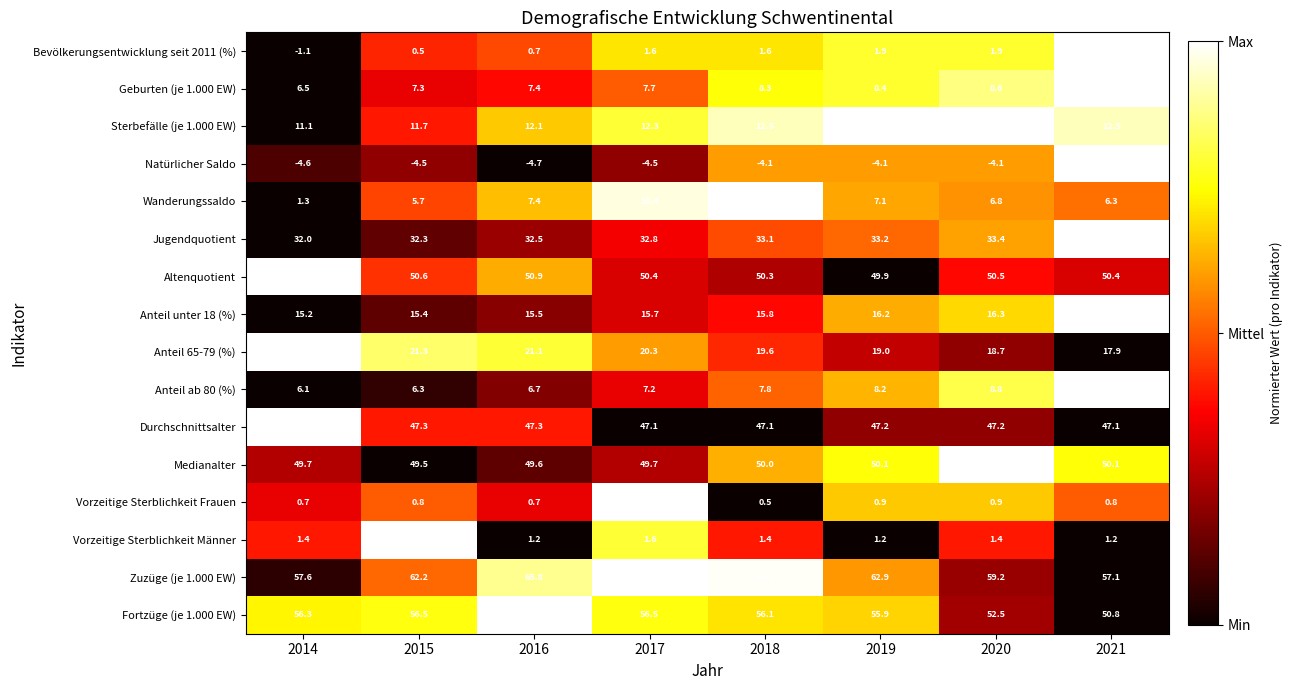

Between 2015 and 2020, which series saw the biggest shift?

Fortzüge (je 1.000 EW)